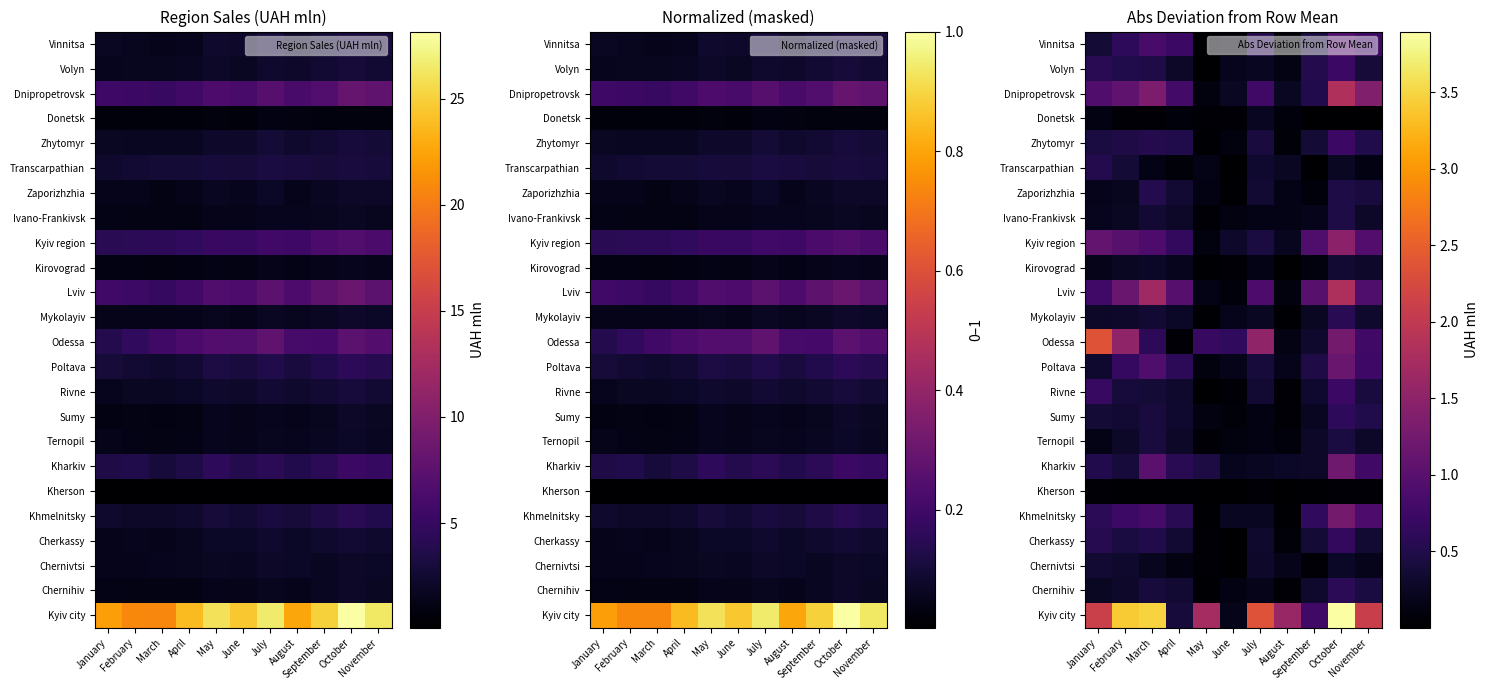

Between July and August, which series saw the biggest shift?

Odessa